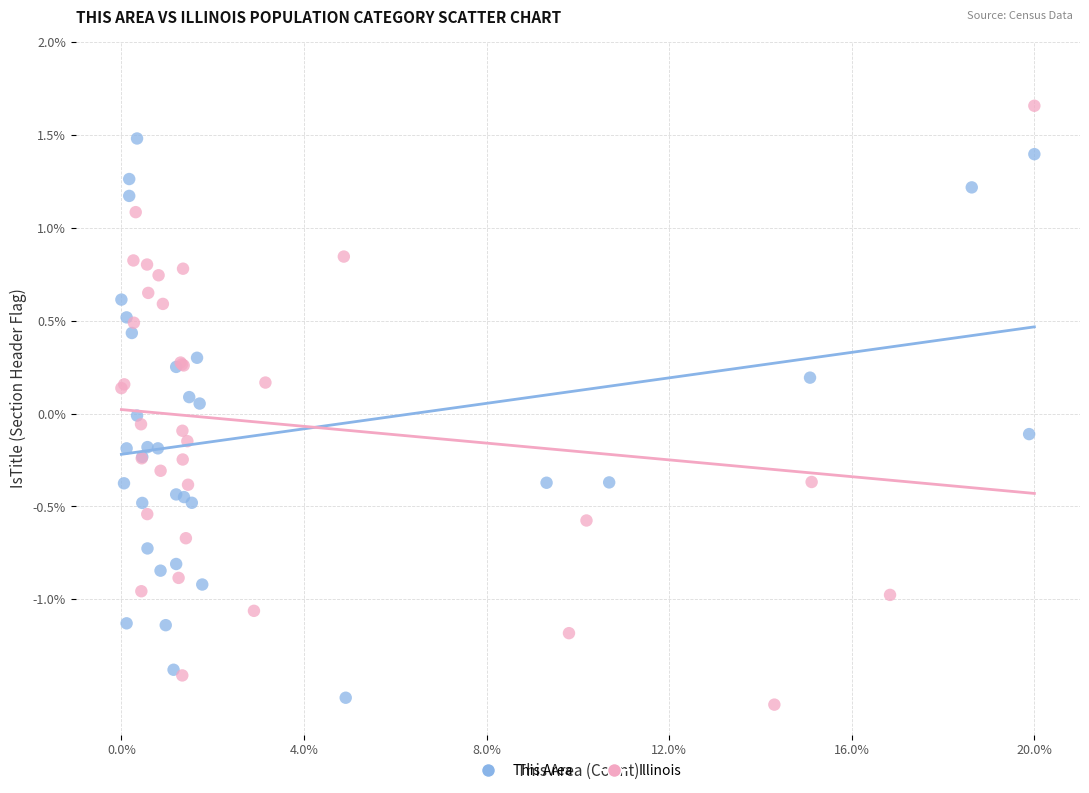

Which series reaches the minimum Y coordinate?

Illinois